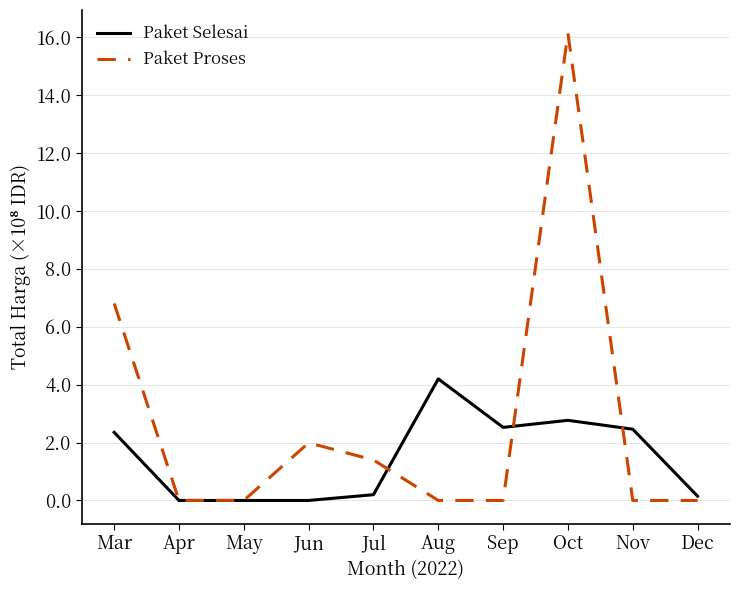

True or false: Paket Selesai has a value of 2.5 at Nov.

True